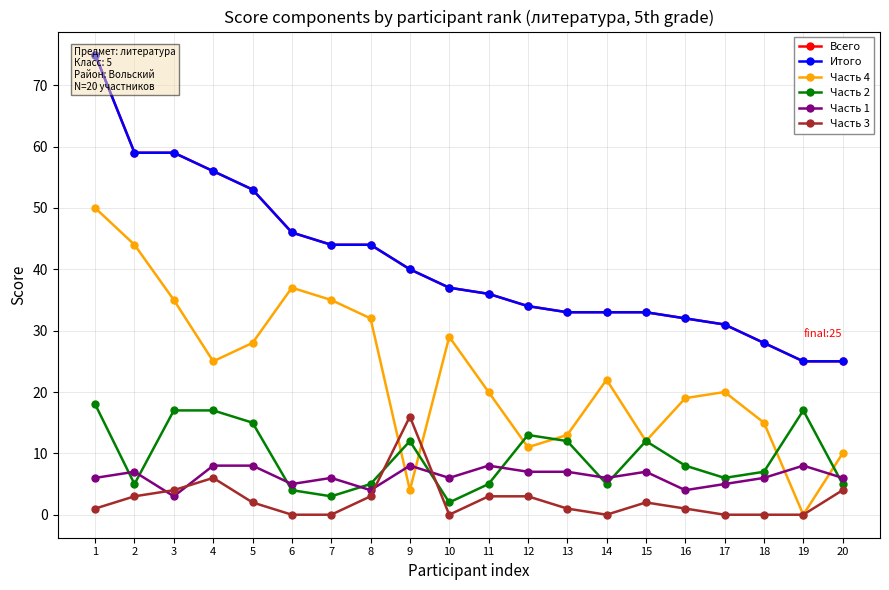

The Часть 3 series shows 1 at 16. True or false?

True